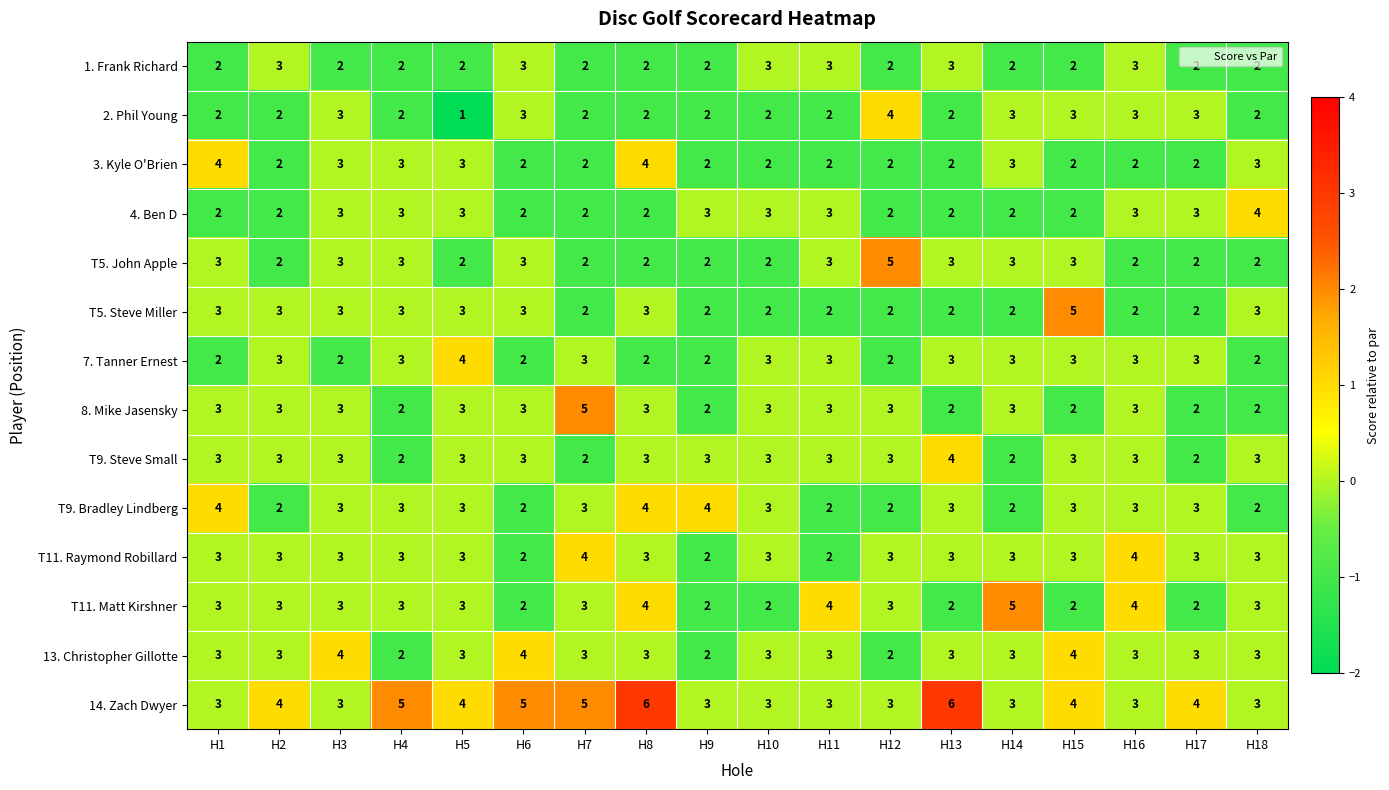

Which category has the lowest value across all series?

H5